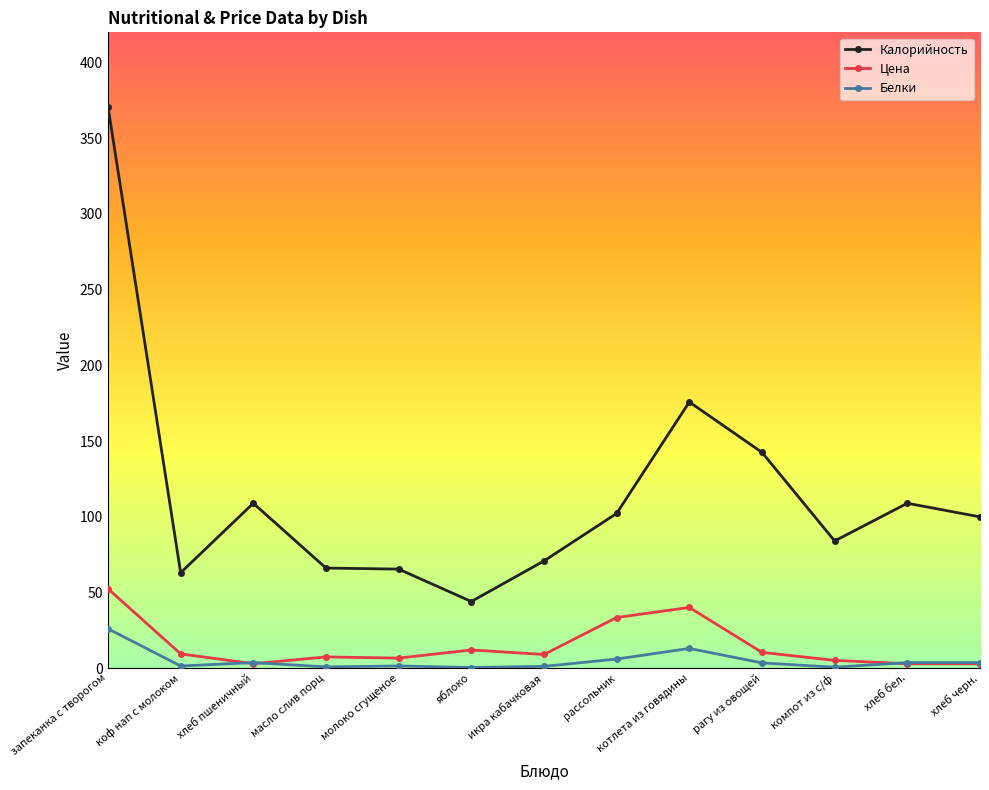

Which series has the largest range (max minus min)?

Калорийность